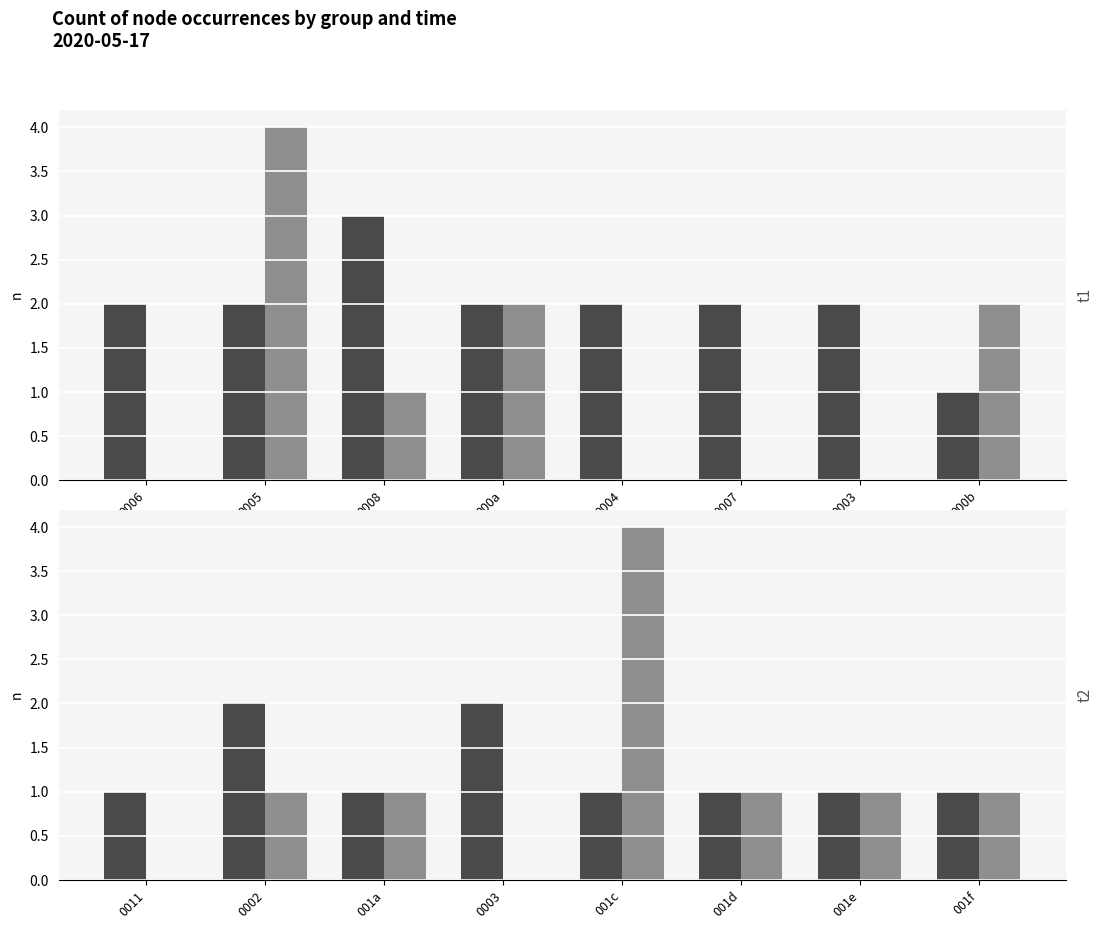

Between 0003 and 001f, which series saw the biggest shift?

start count